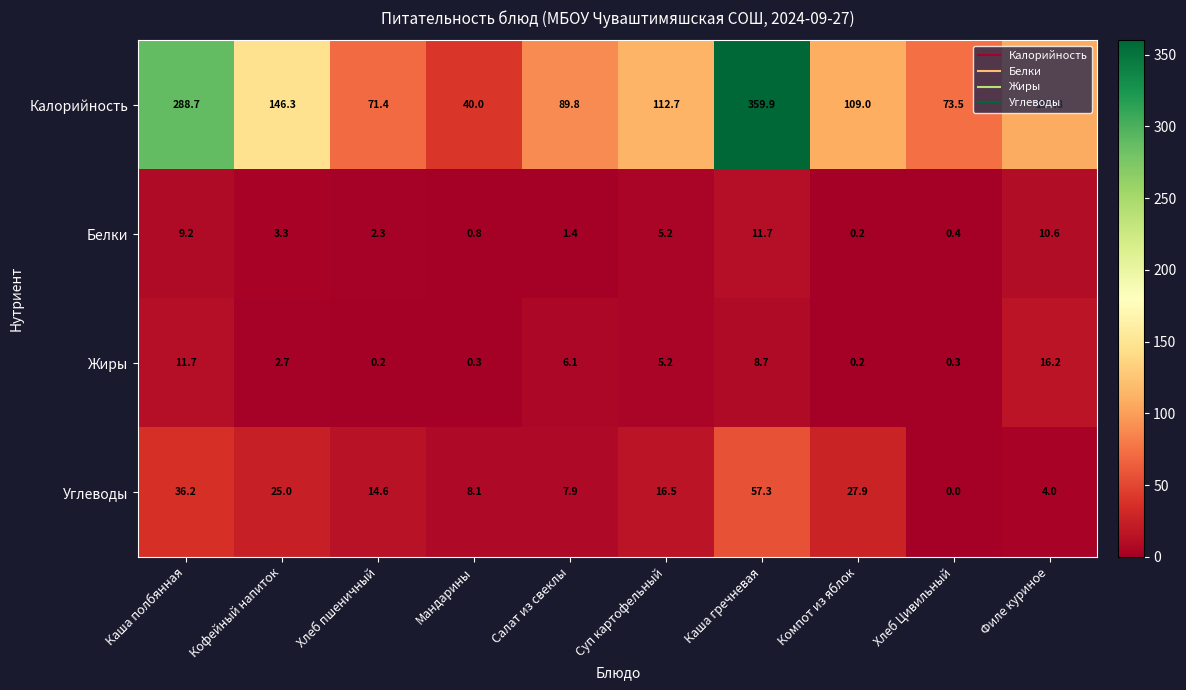

The value of Углеводы at Кофейный напиток is 25.0. True or false?

True